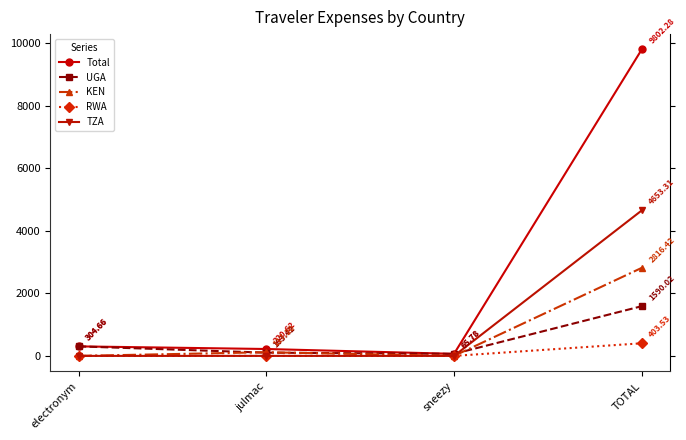

True or false: Total has a value of 16047.3 at TOTAL.

False